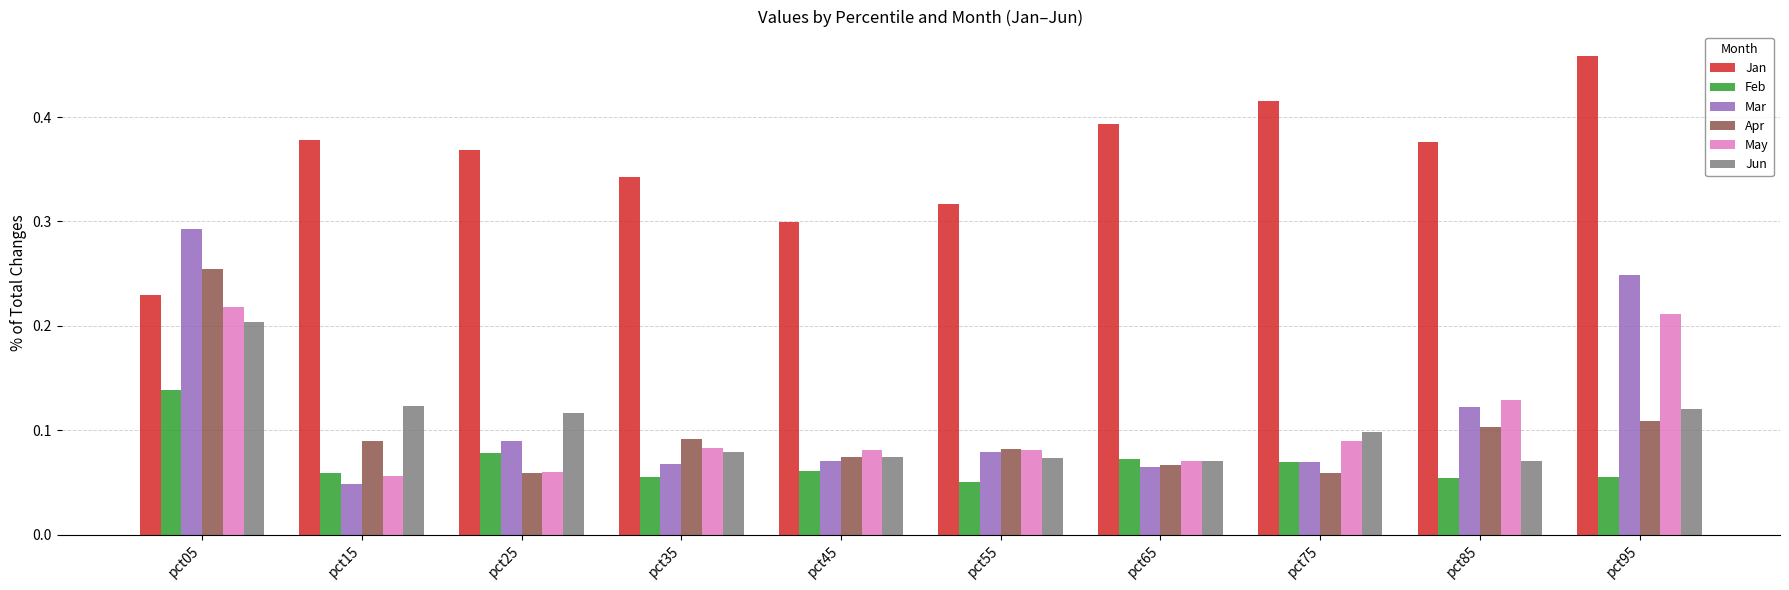

What is the sum of all Mar values?

1.2